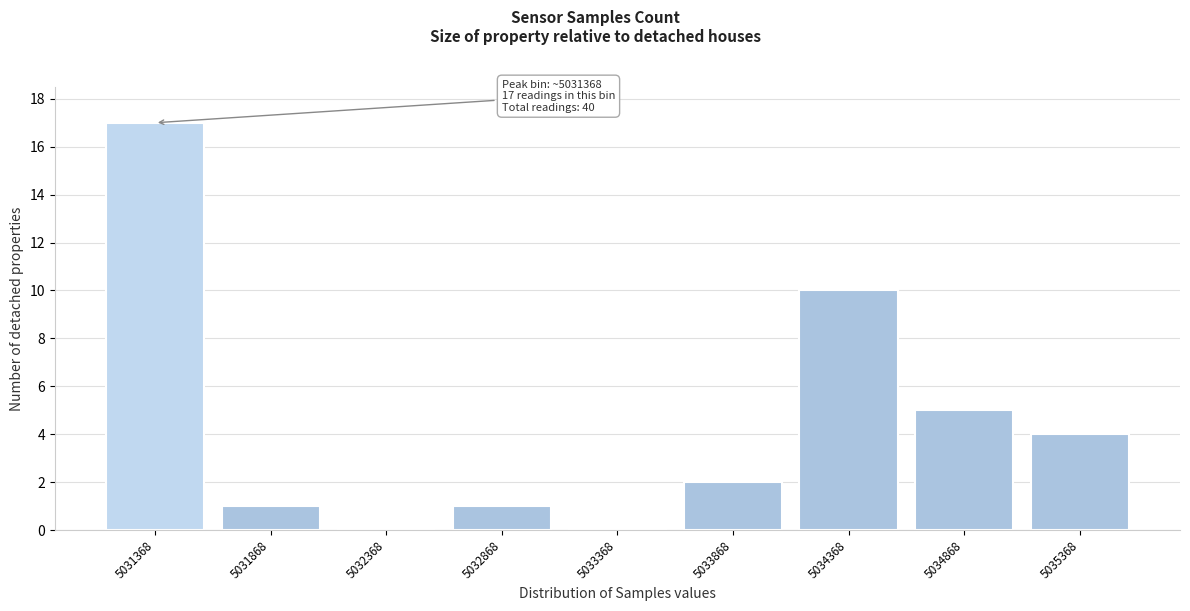

Reading left to right, what are all the values shown in this chart?

5031368=17	5031868=1	5032368=0	5032868=1	5033368=0	5033868=2	5034368=10	5034868=5	5035368=4